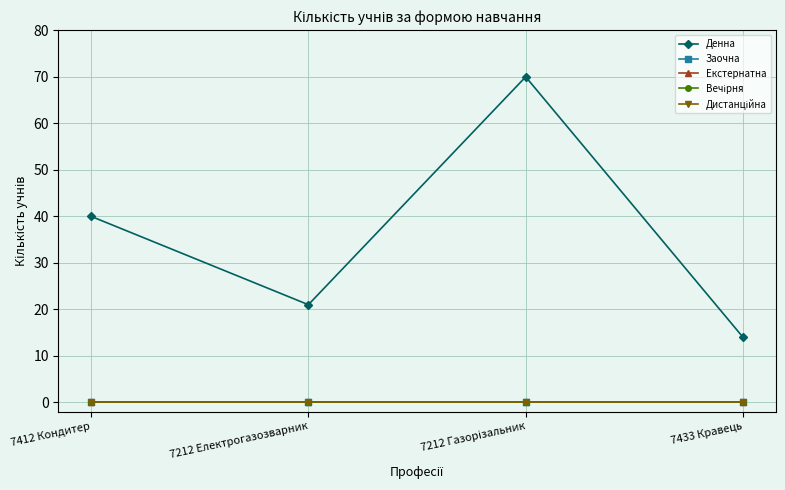

True or false: Екстернатна and Вечірня cross at least once.

False